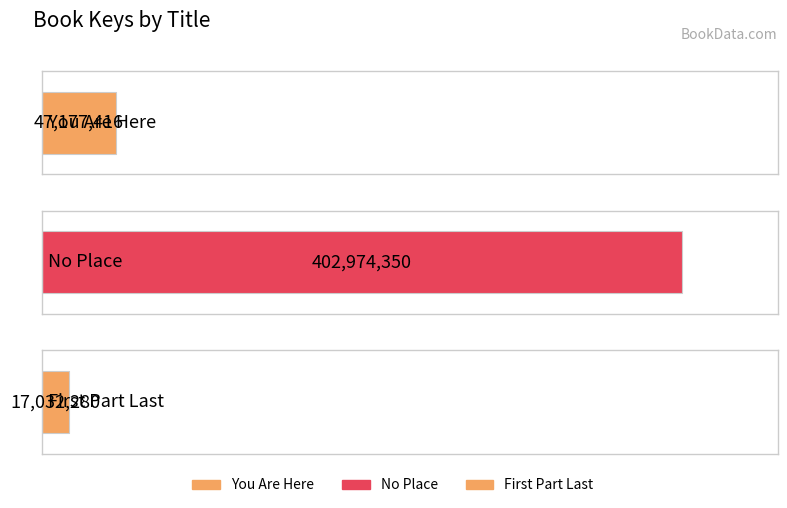

Reading left to right, list all the values displayed in this chart.

47177416	402974350	17032280